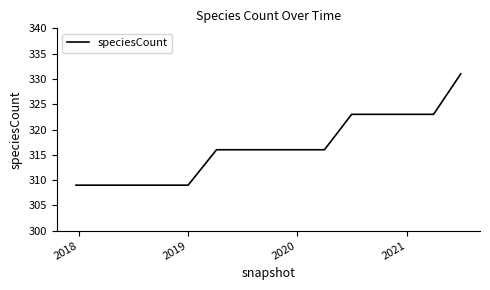

What is the difference between the maximum and minimum values?

22